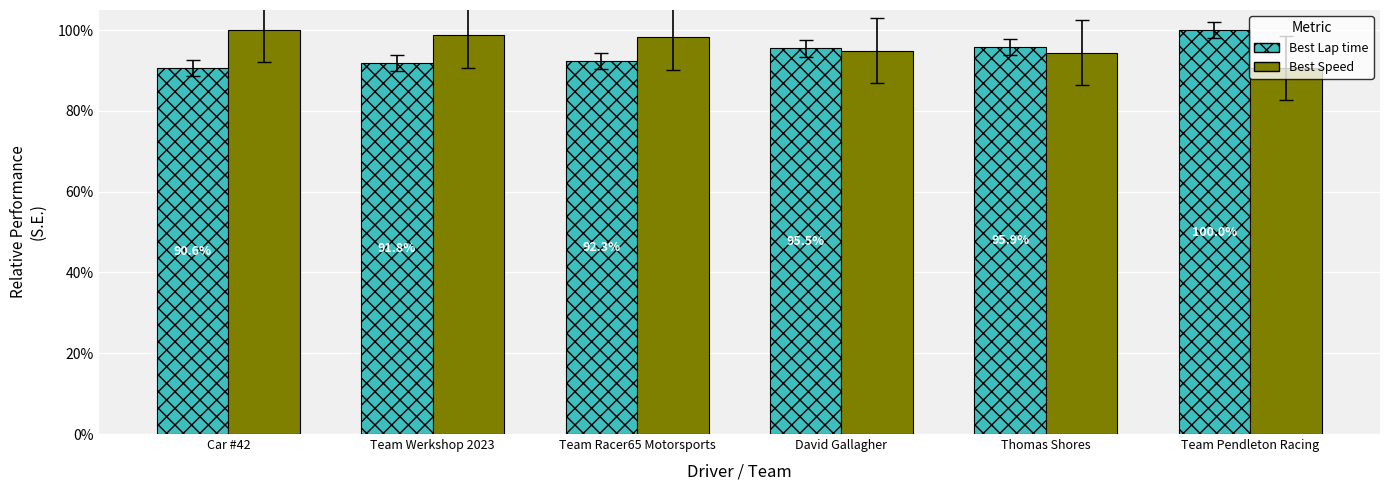

Is it true that Best Speed equals 1.3 at Car #42?

False